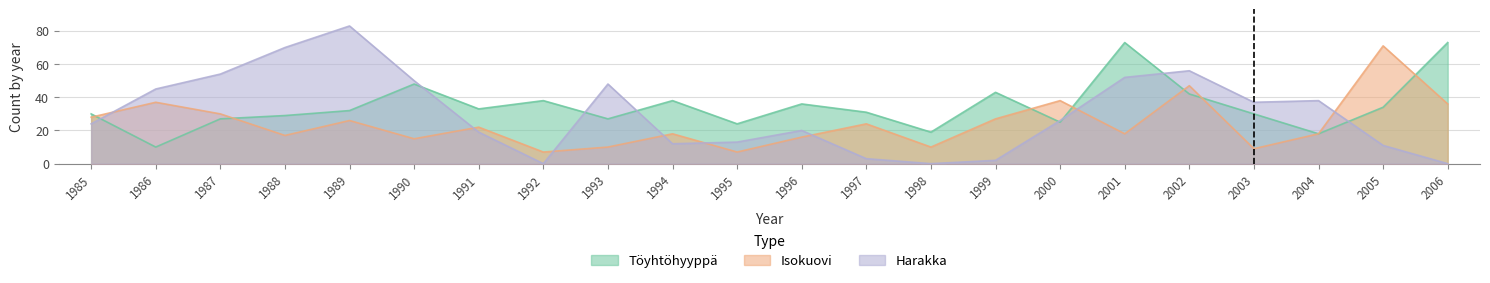

How many values in Harakka are above zero?

19